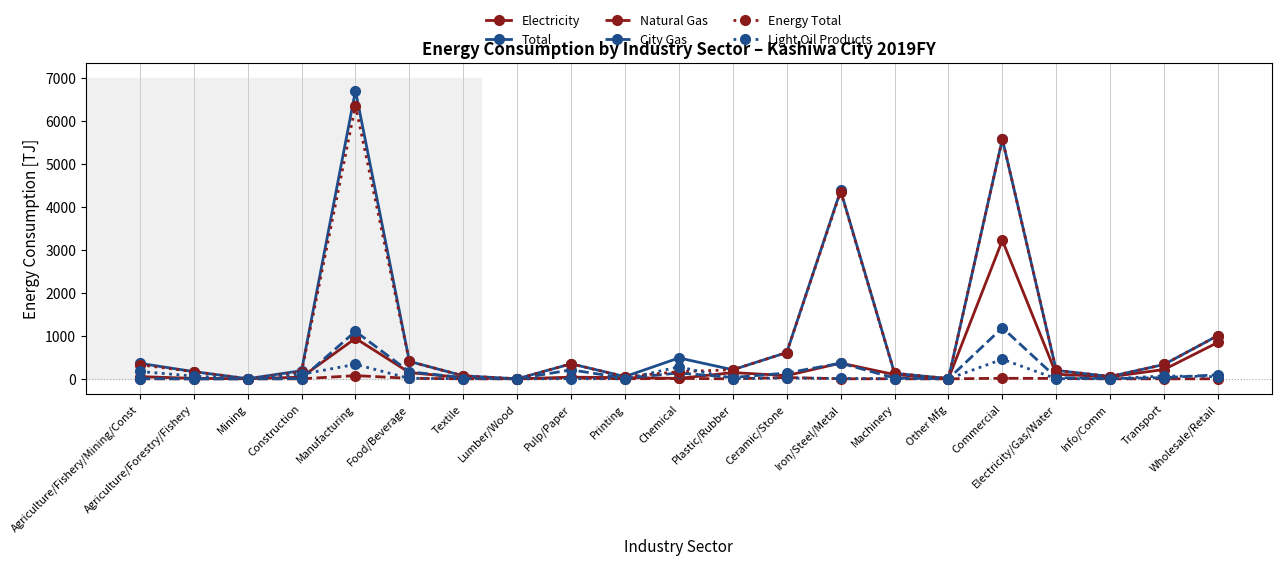

At which category does Light Oil Products reach its first local valley?

Mining